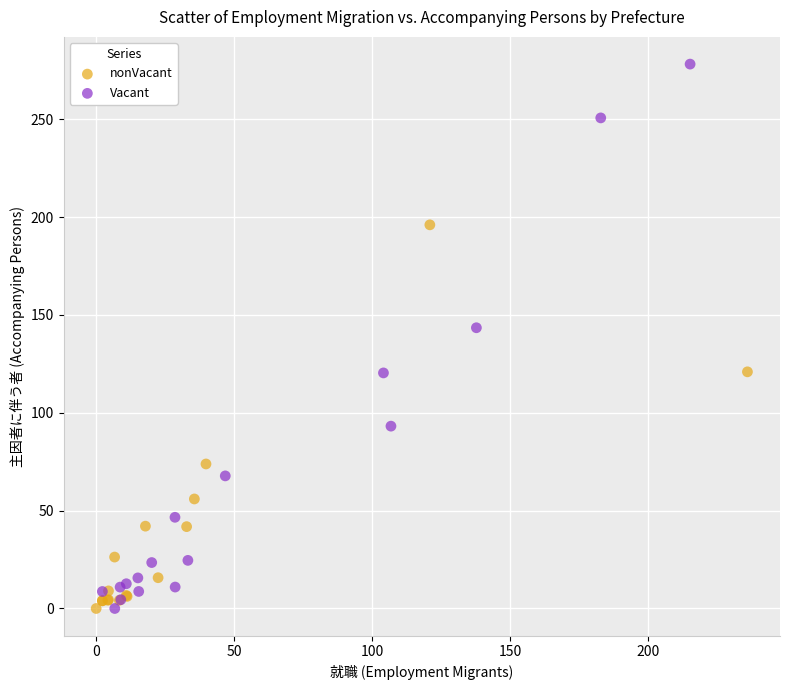

Which series reaches the maximum Y coordinate?

Vacant